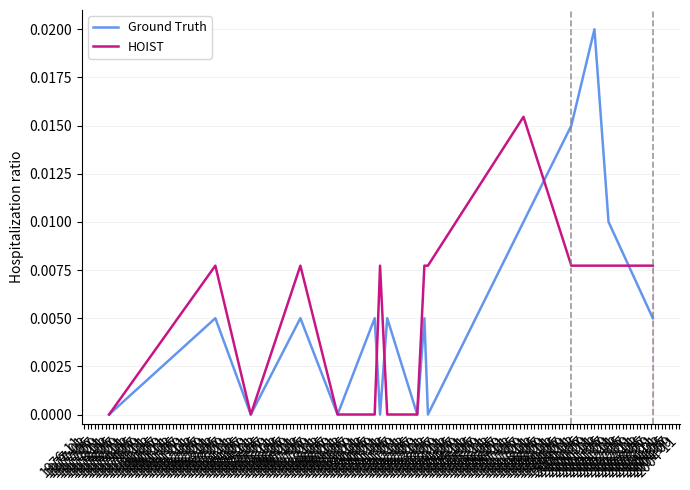

Where do Ground Truth and HOIST first cross each other?

1977-09 and 1977-11